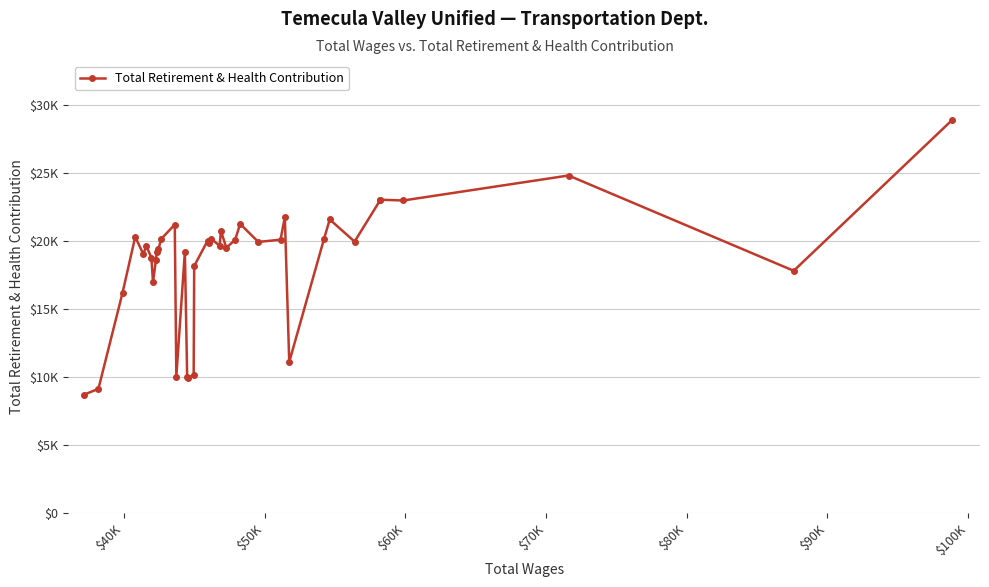

What is the value of the 4th point from the left?

20314